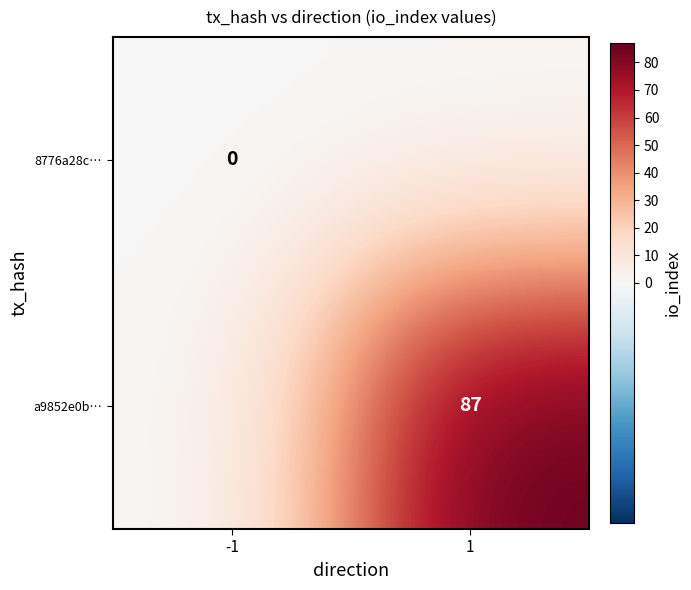

The a9852e0b… series shows 131 at 1. True or false?

False